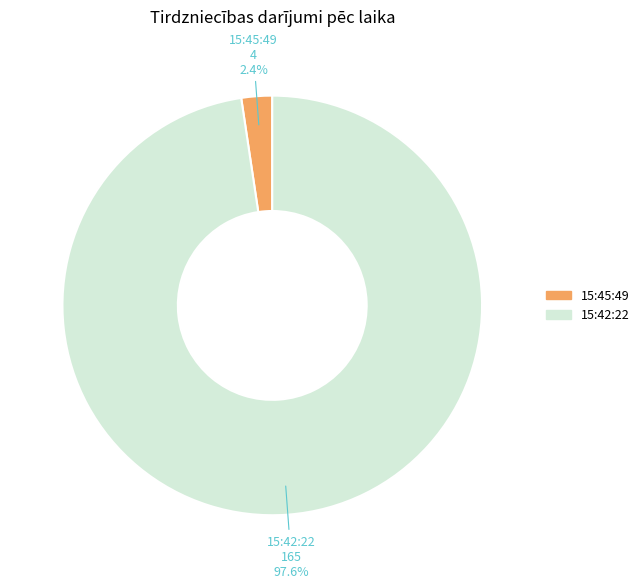

Is 15:42:22 the majority of the pie?

Yes